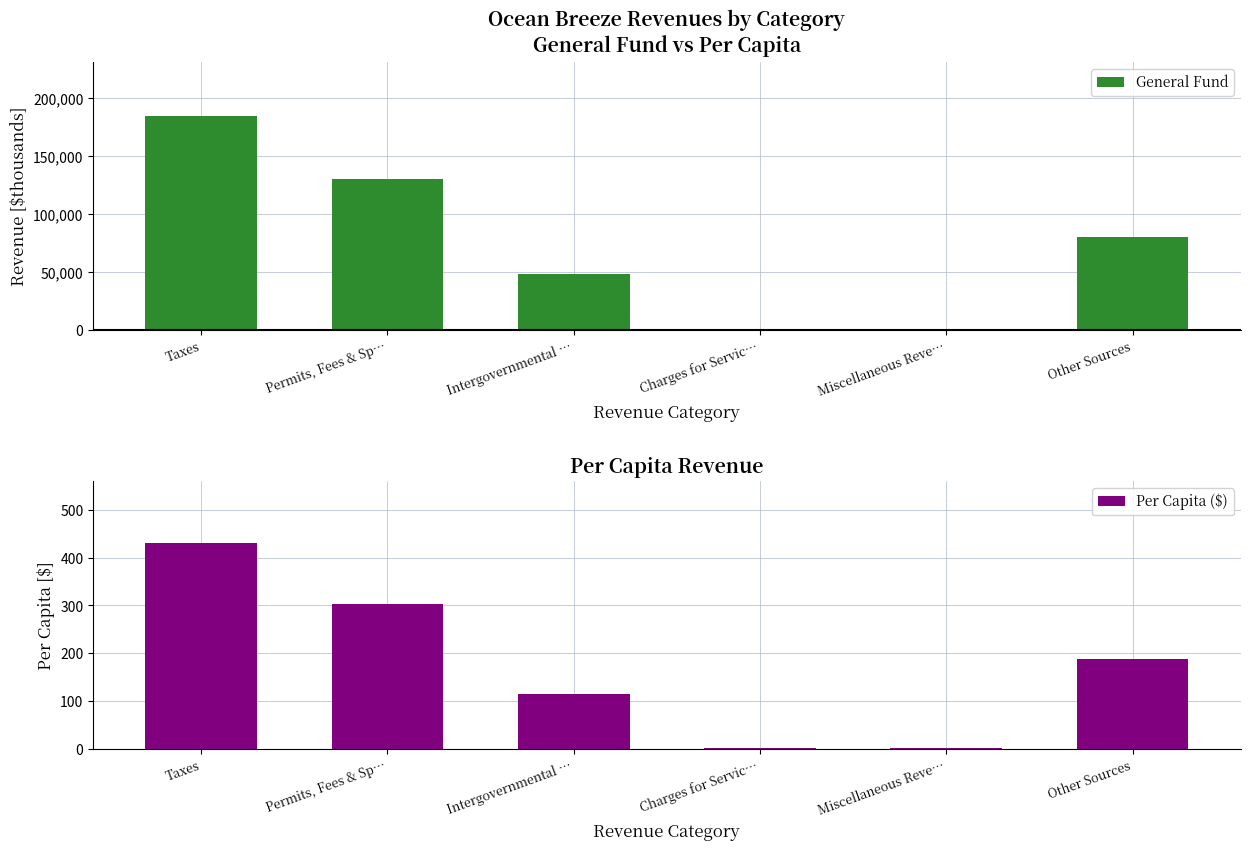

What is the spread (max minus min) of values at Other Sources?

80020.6